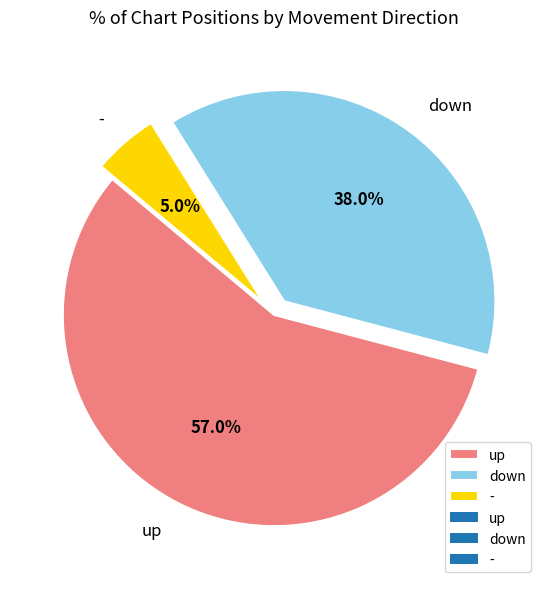

Does up account for over 50% of the chart?

Yes